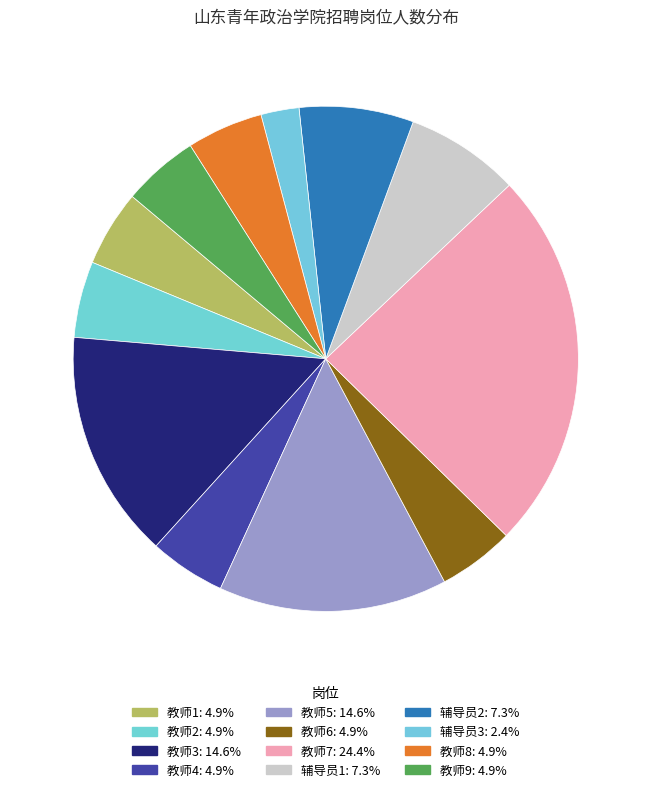

To the nearest percent, what is the combined percentage of 教师3 and 辅导员1?

22%